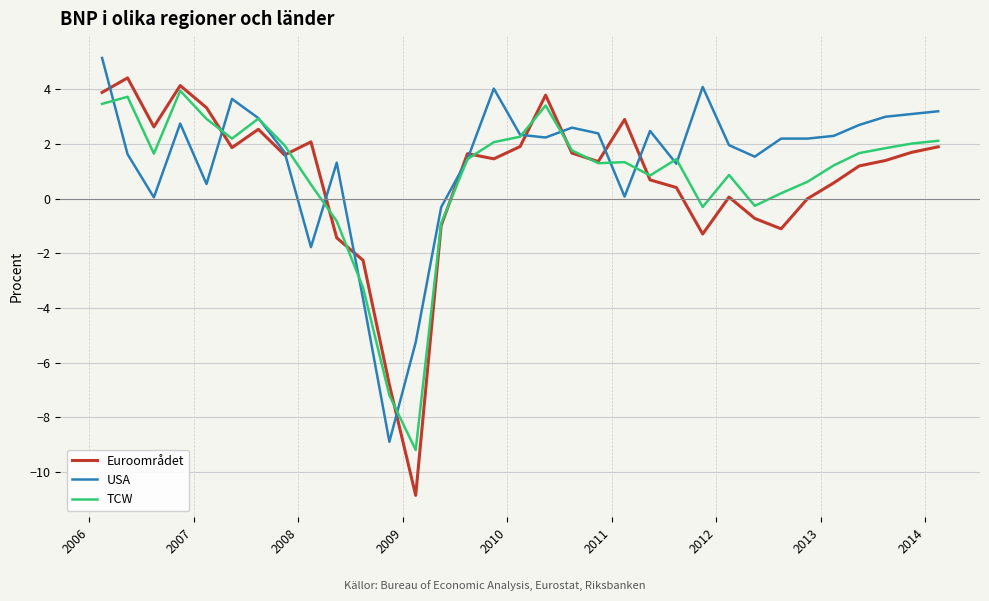

What is the maximum value for TCW?

4.0